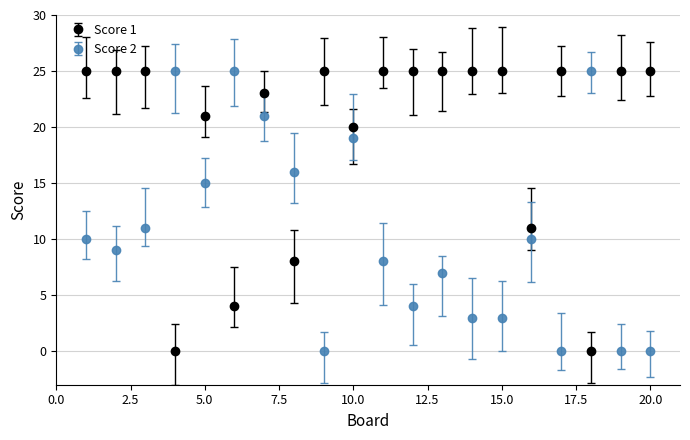

Which series has the largest total across all categories?

Score 1